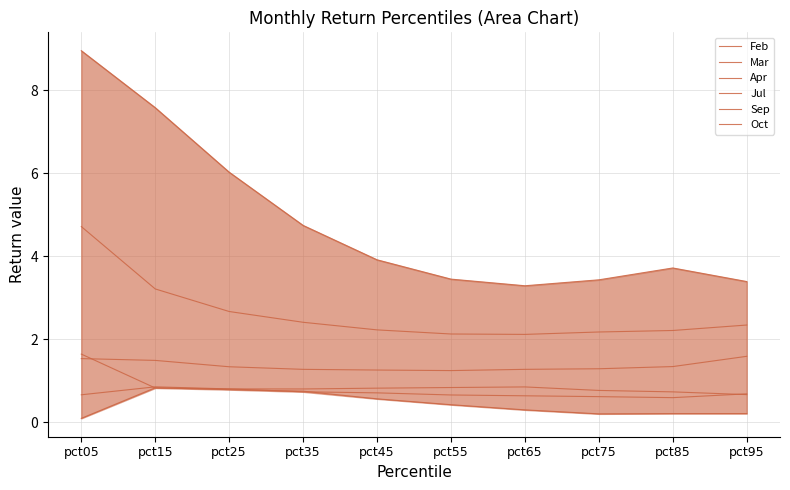

List the labels in order of Jul value, largest first.

pct15, pct25, pct35, pct45, pct55, pct65, pct95, pct85, pct75, pct05